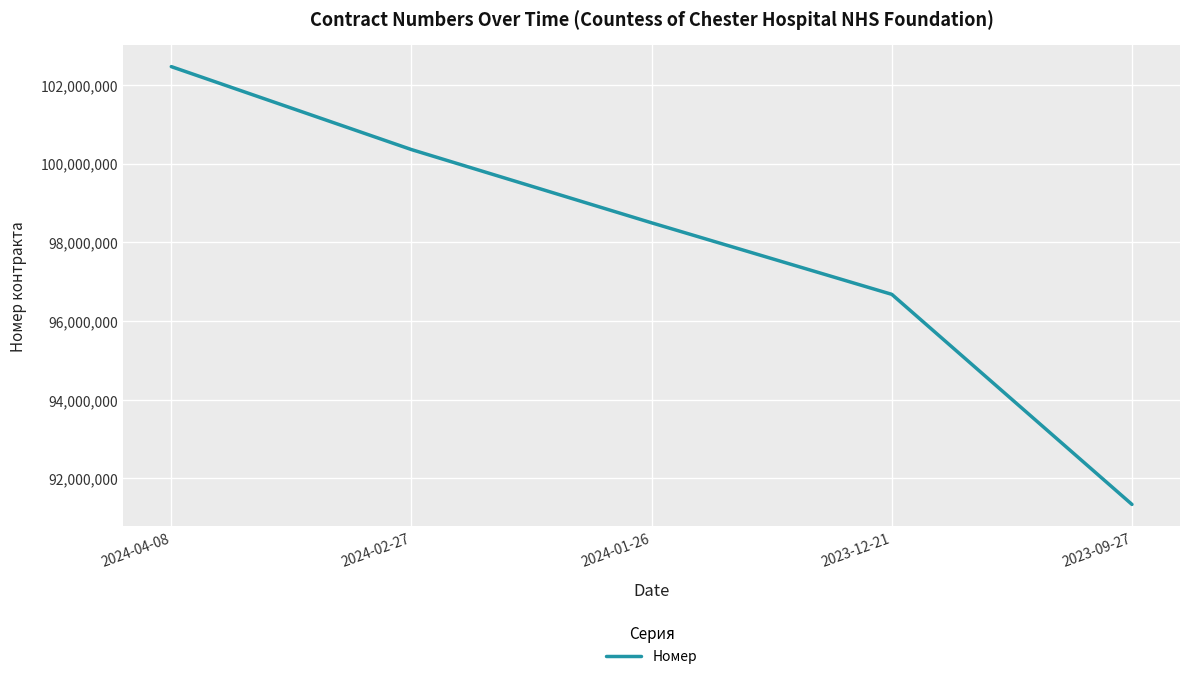

What is the average value?

97865964